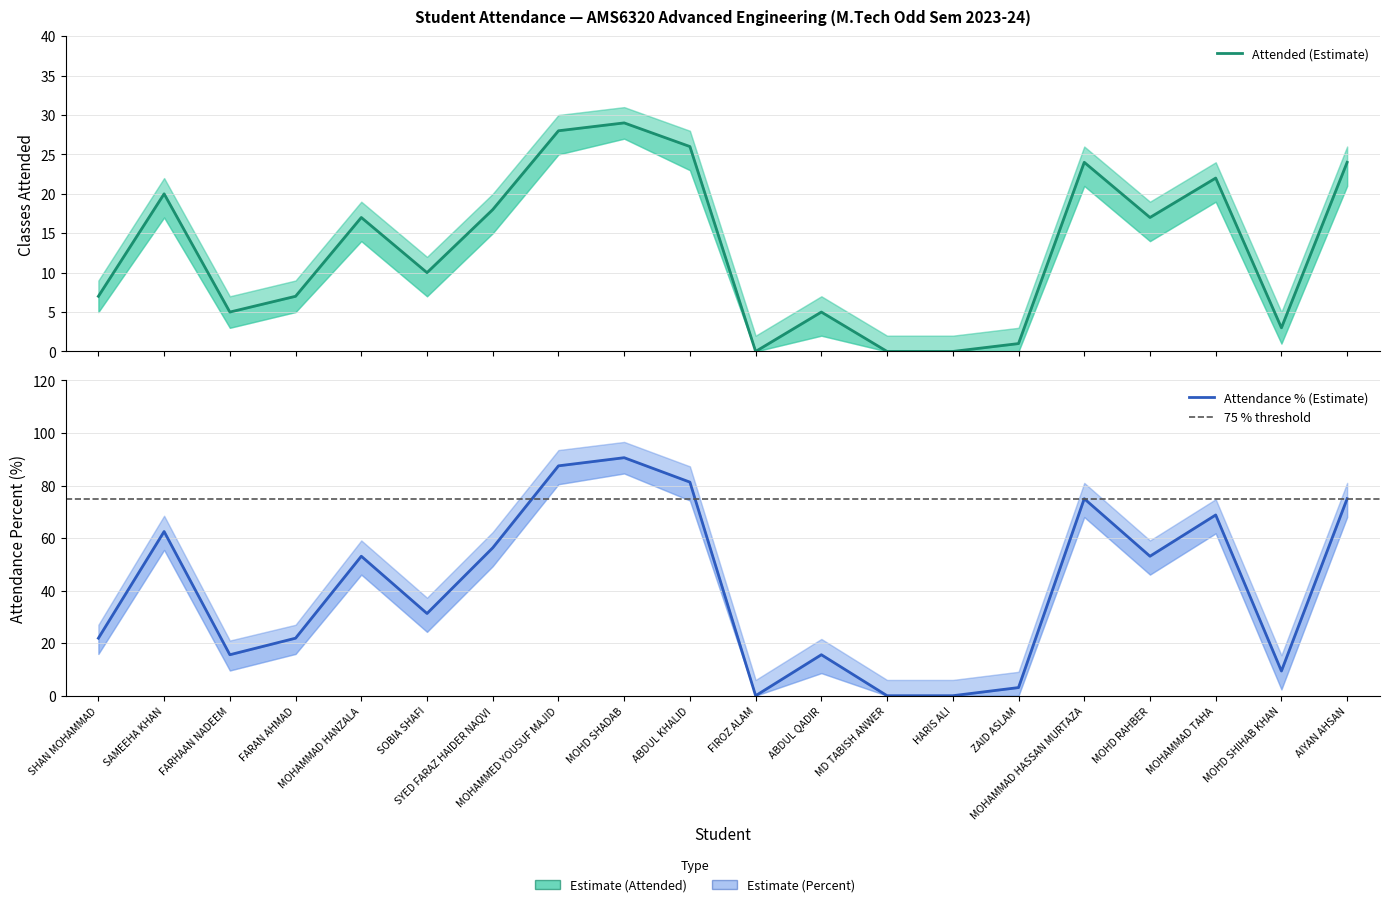

True or false: Attended and Percent intersect in this chart.

False